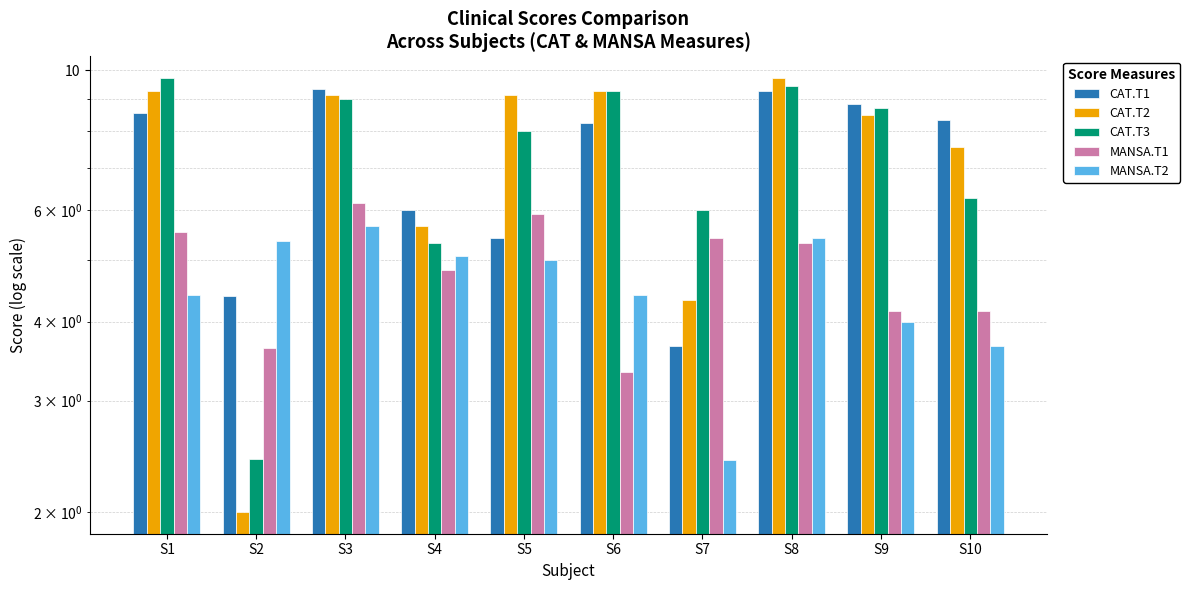

Which series has the largest total across all categories?

CAT.T2